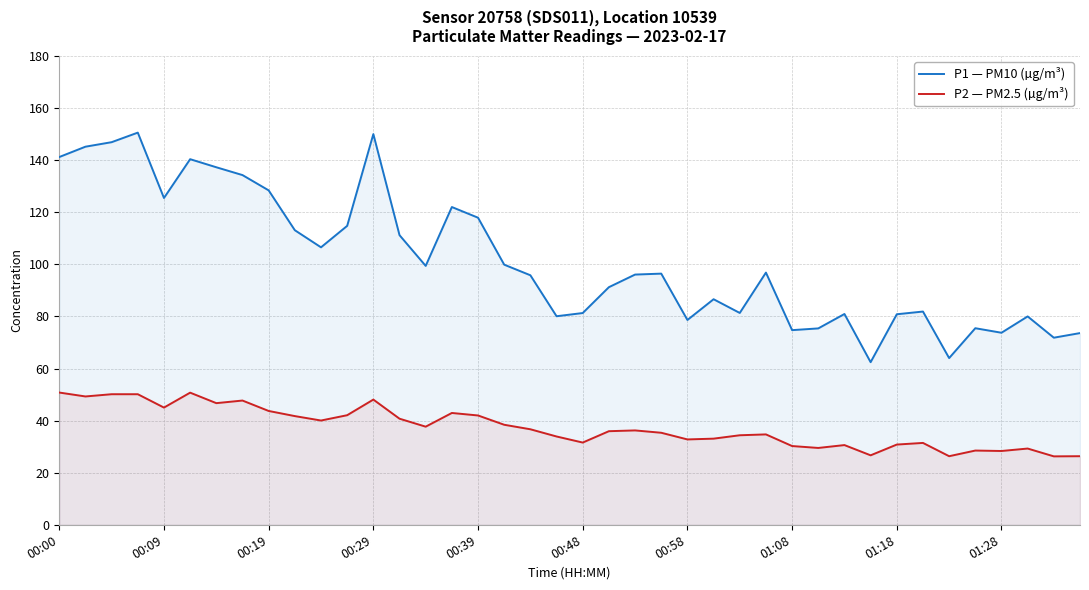

What is the difference between the maximum and second lowest values in the P2 — PM2.5 (µg/m³) series?

24.4